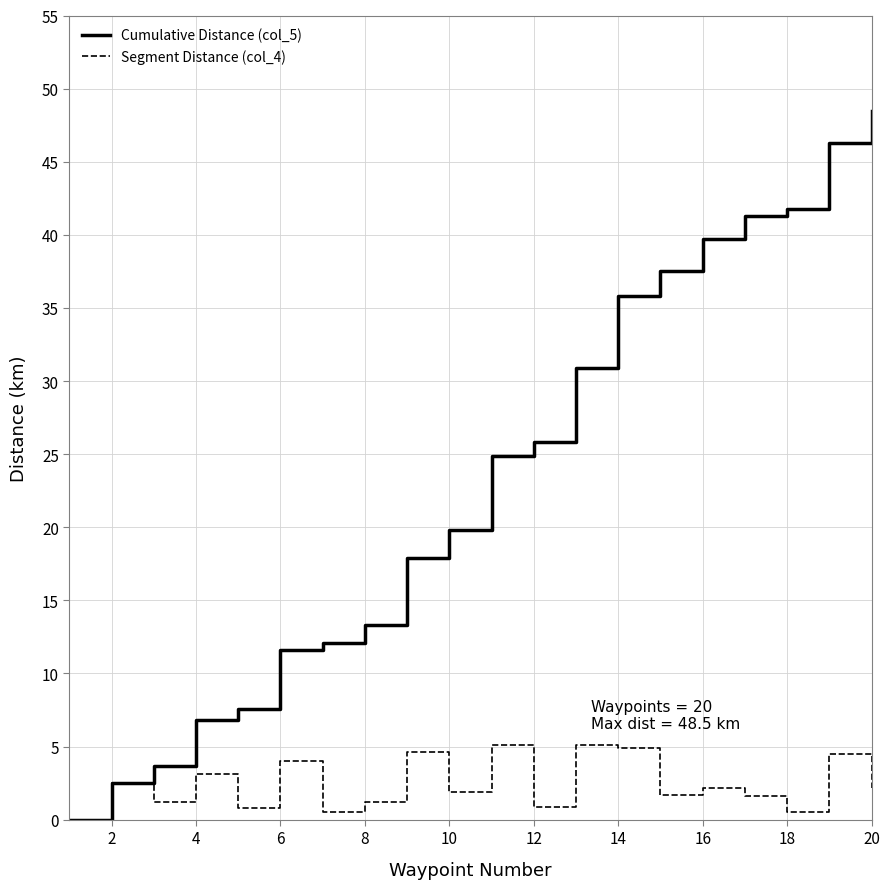

Which series has the widest spread of values?

Cumulative Distance (col_5)